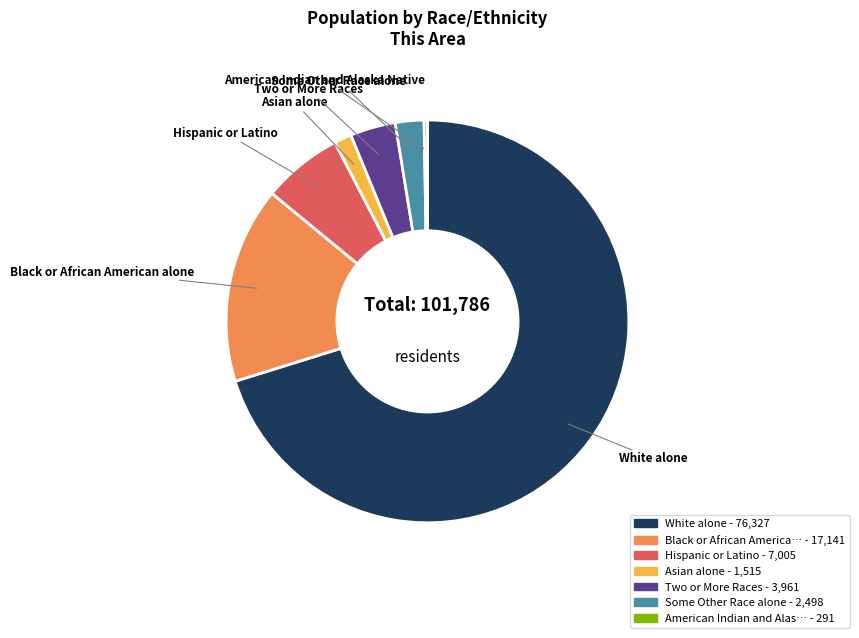

Is there a majority slice in this chart?

Yes